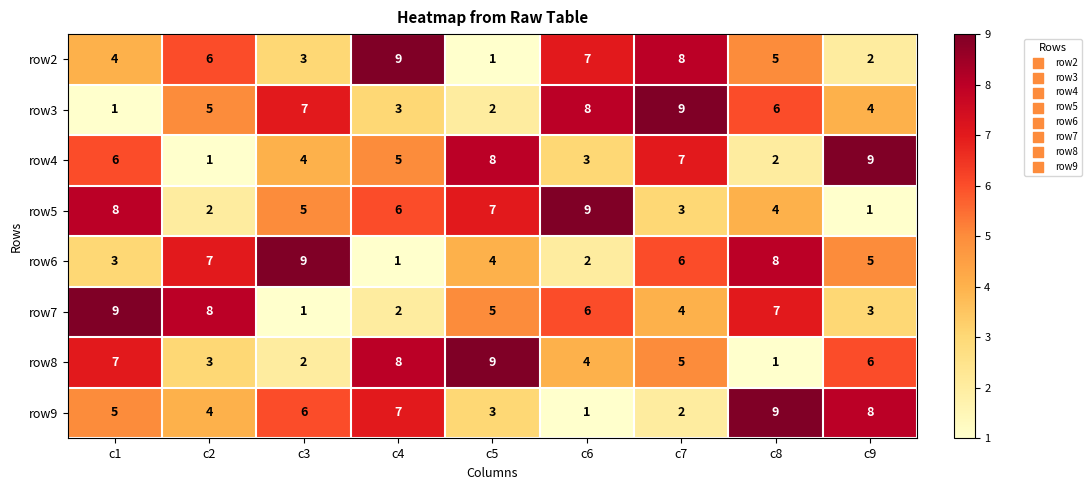

True or false: row7 has a value of 7 at c8.

True